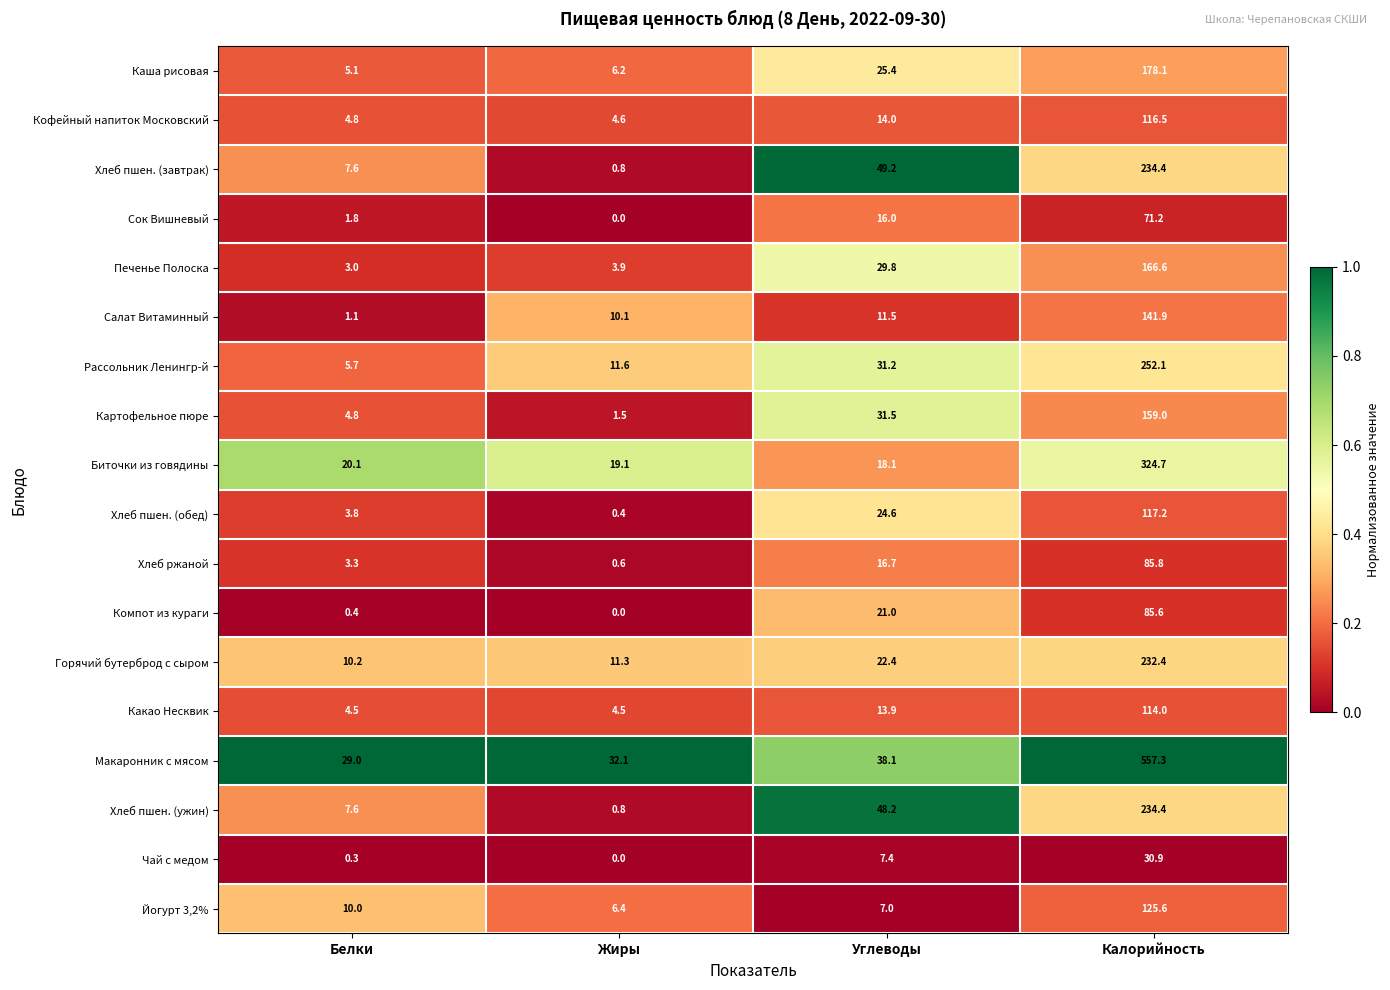

At which label does Каша рисовая first exceed 25?

Углеводы